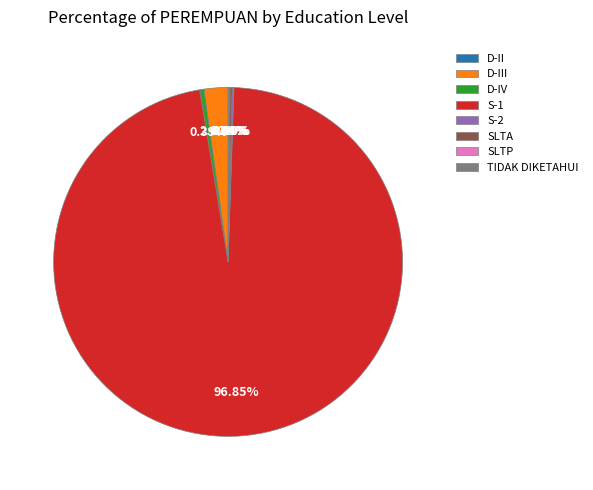

Which slice is the largest?

S-1